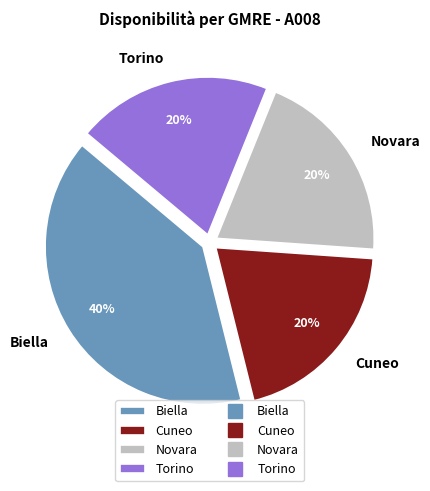

To the nearest percent, what is the average slice percentage?

25%